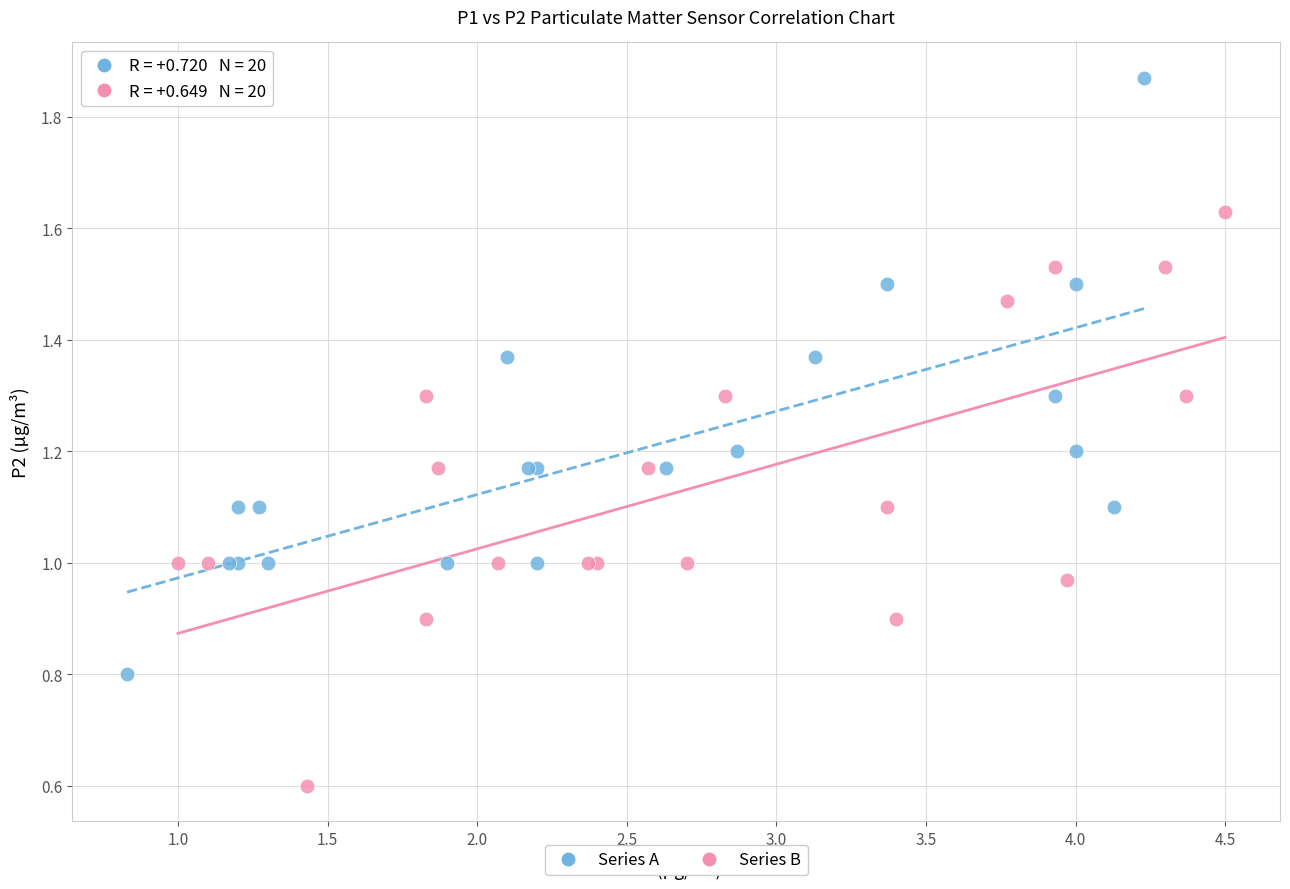

Which series contains the highest Y value?

Series A